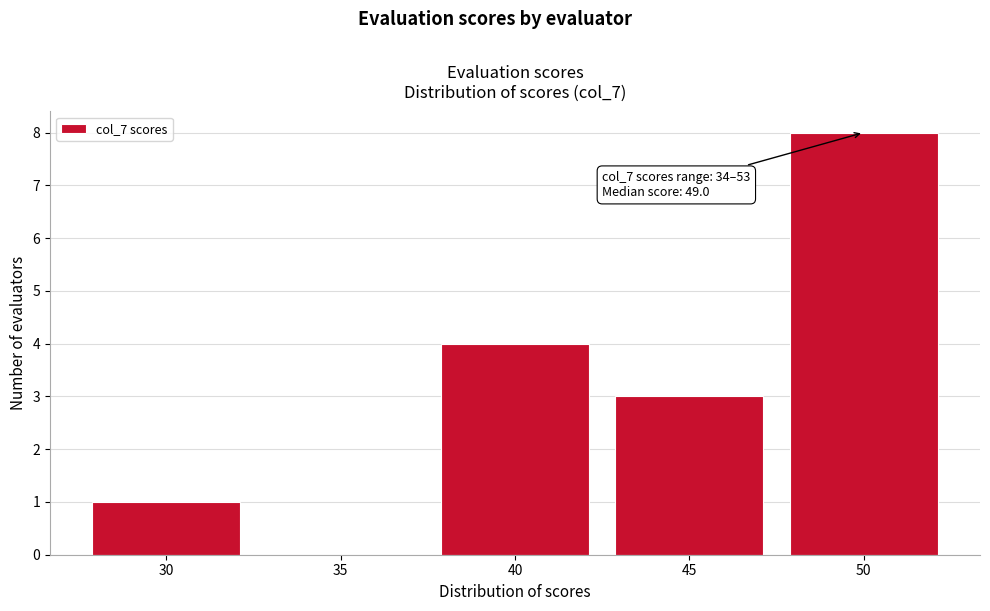

Reading left to right, transcribe all the data shown in this chart.

30=1	35=0	40=4	45=3	50=8